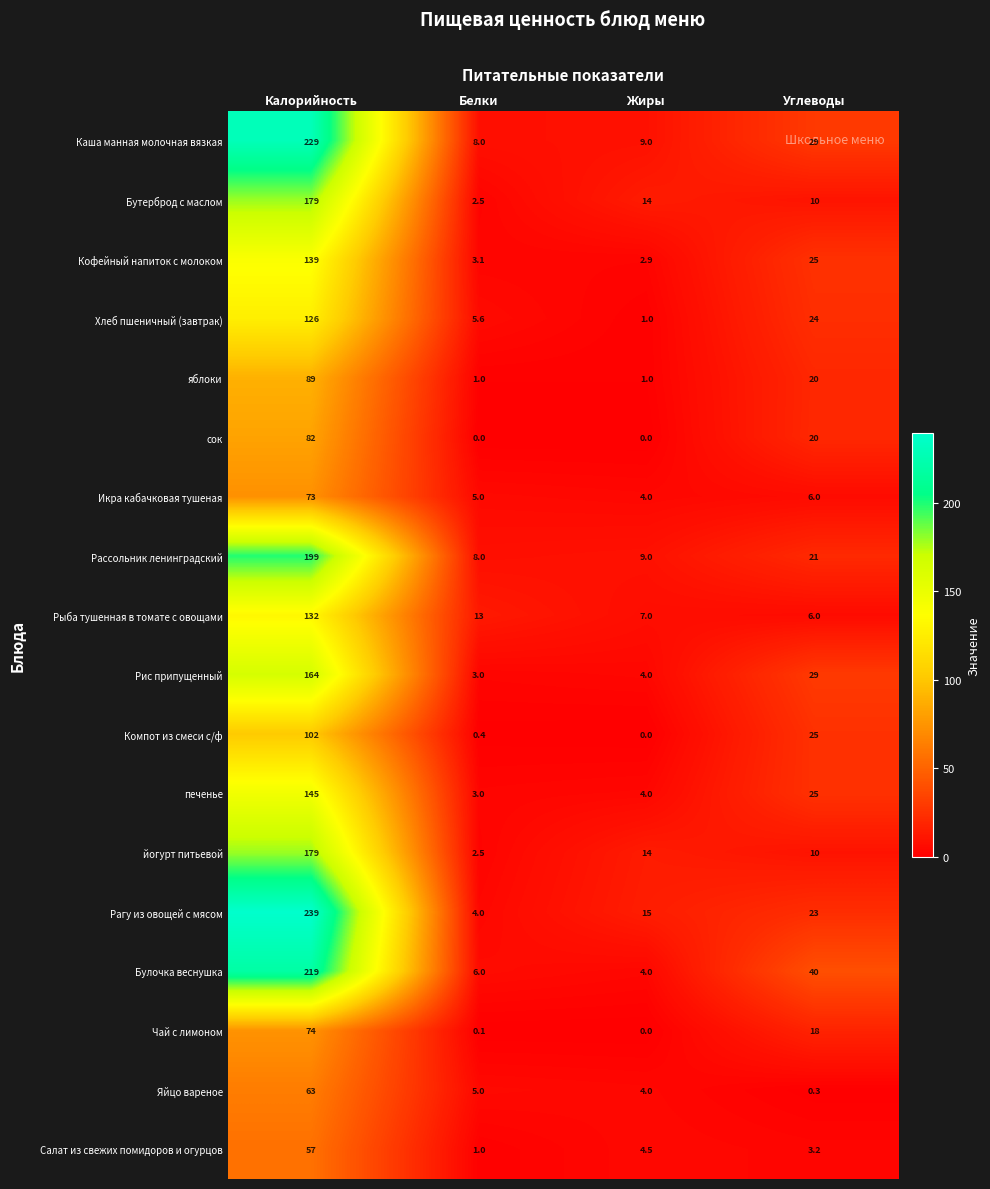

What is the sum of all Салат из свежих помидоров и огурцов values?

65.7